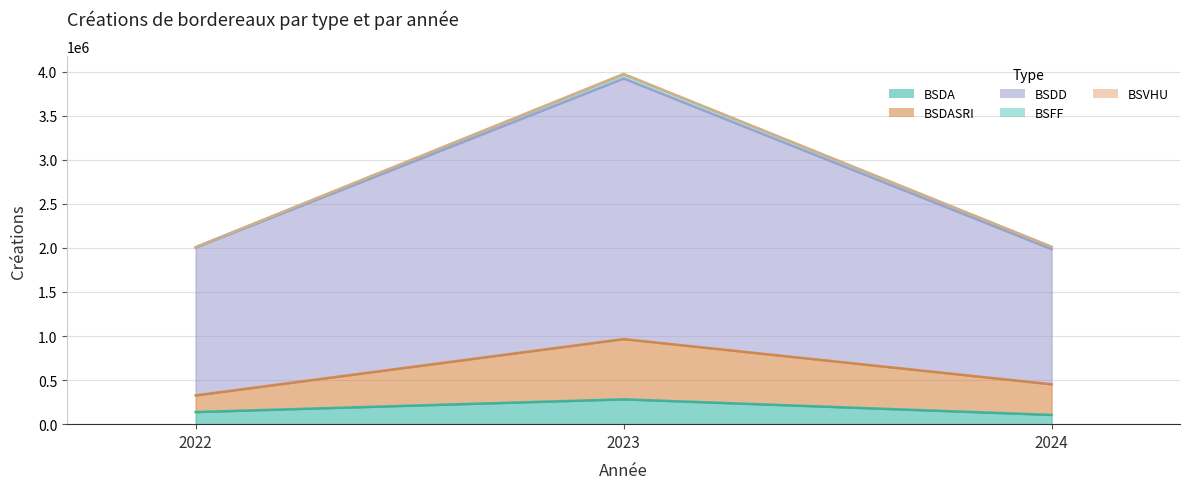

List the labels in order of BSDASRI value, smallest first.

2022, 2024, 2023